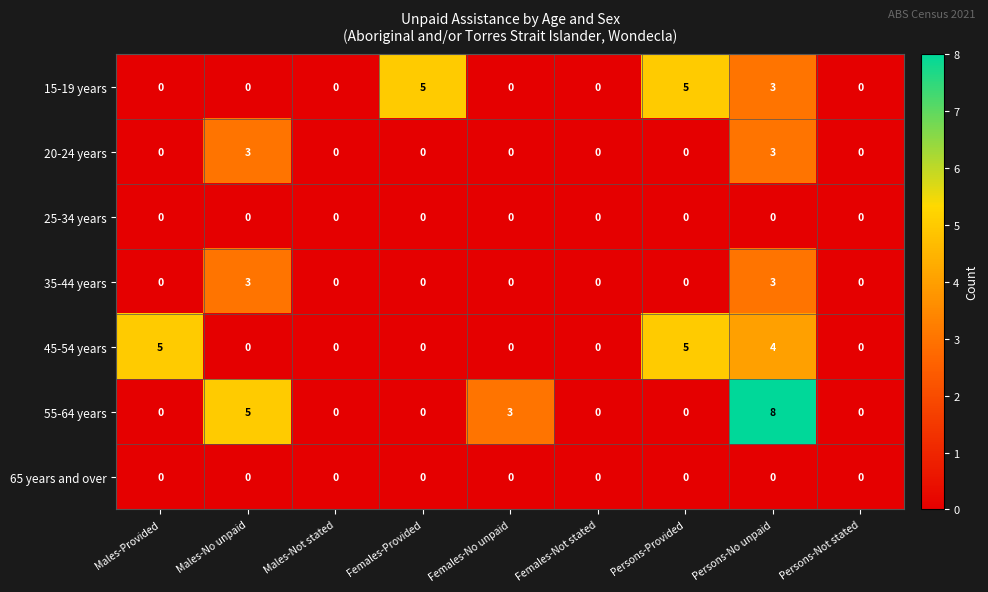

What is the highest value of the 20-24 years series?

3